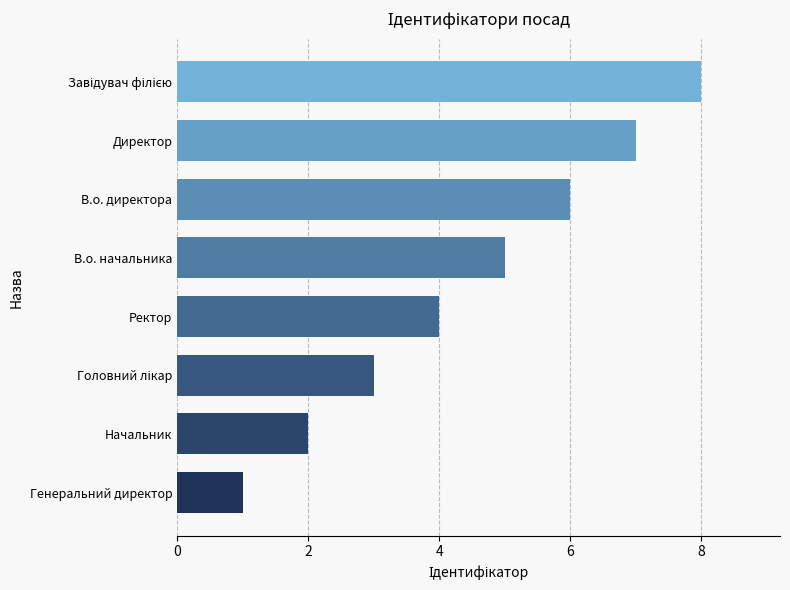

Is it true that the value at Ректор is 4?

True